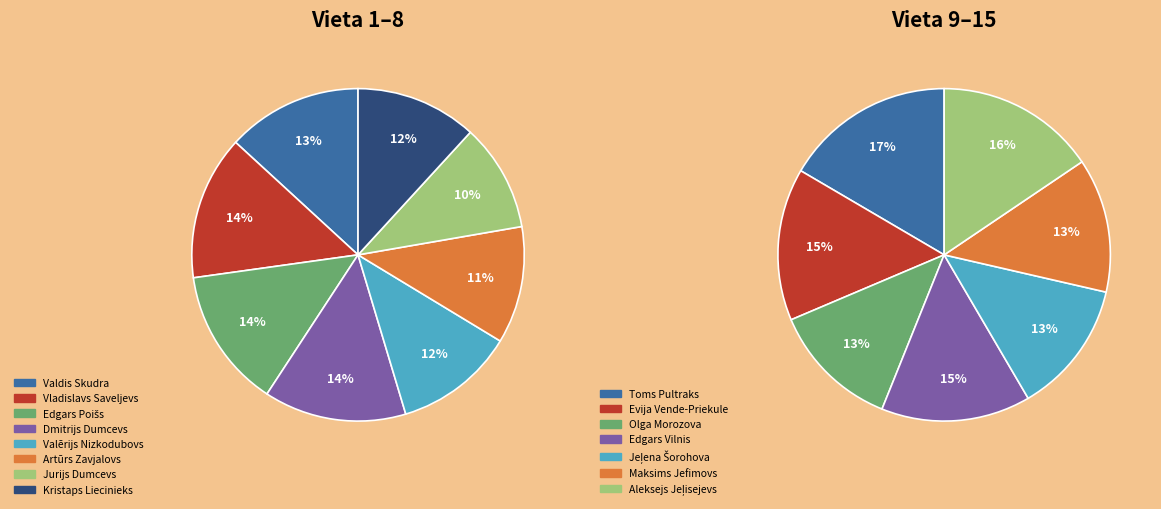

Count the number of slices in the pie.

15